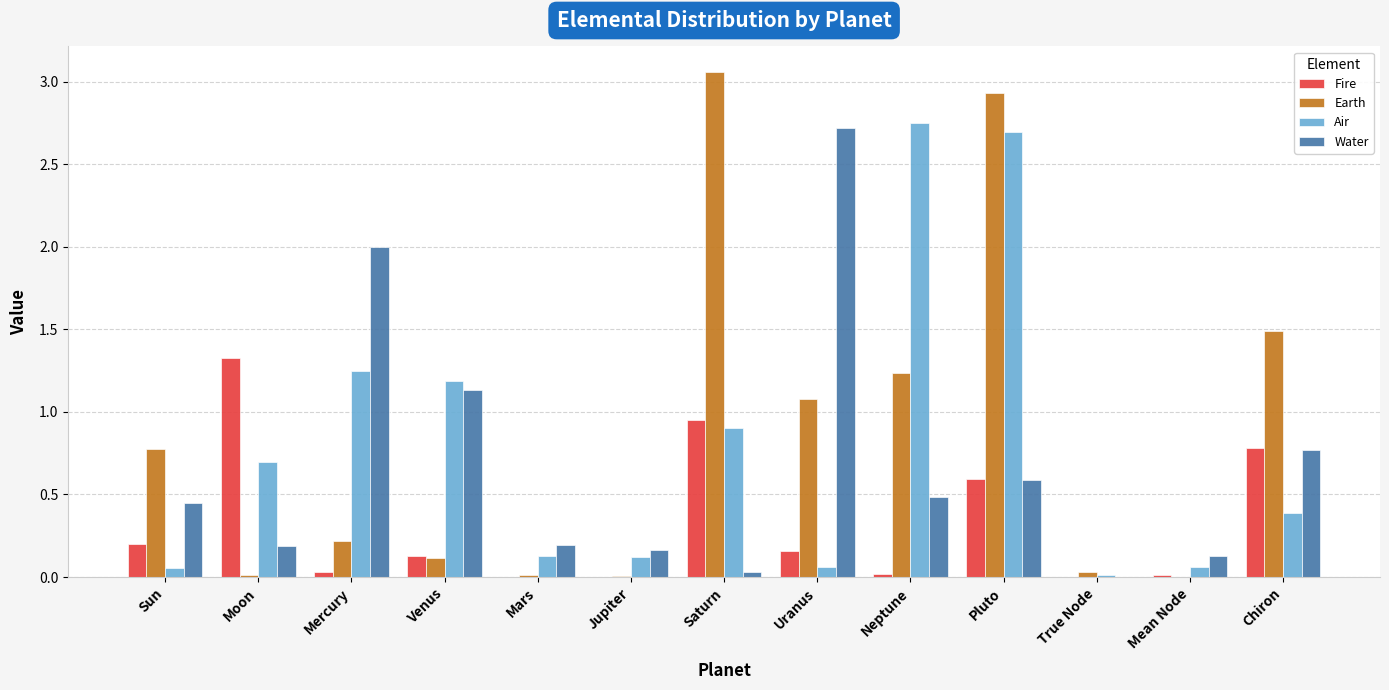

The Earth series shows 1.1 at Sun. True or false?

False